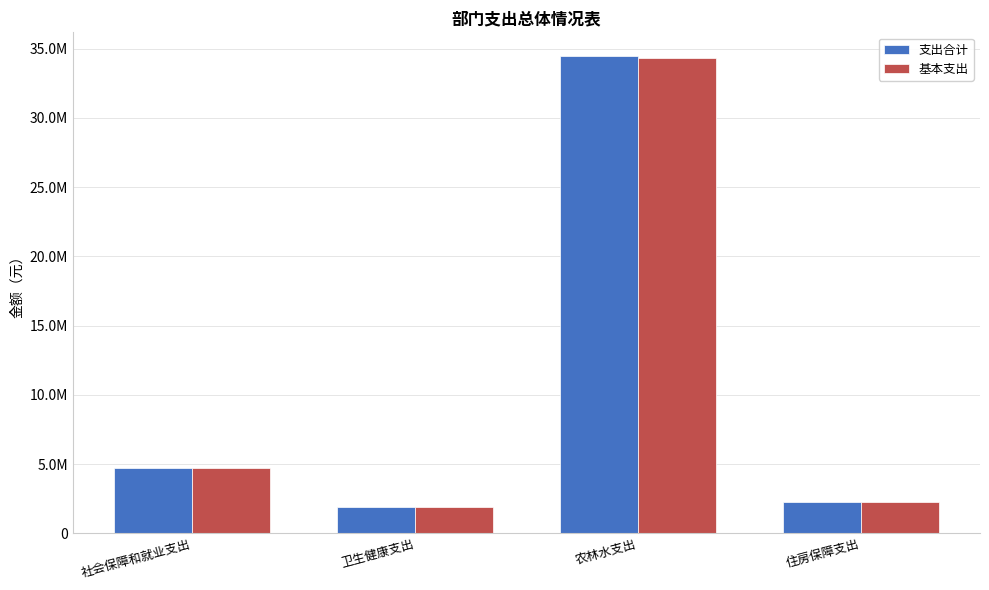

Which series has the widest spread of values?

支出合计